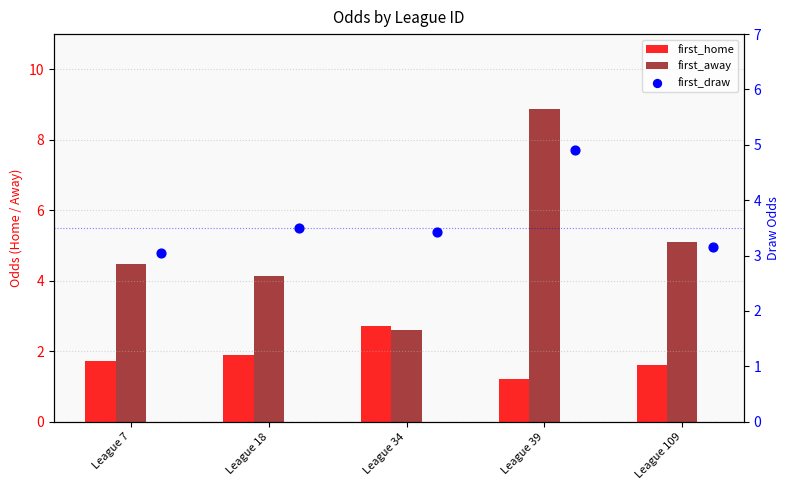

At which category is the sum across all series the highest?

League 39